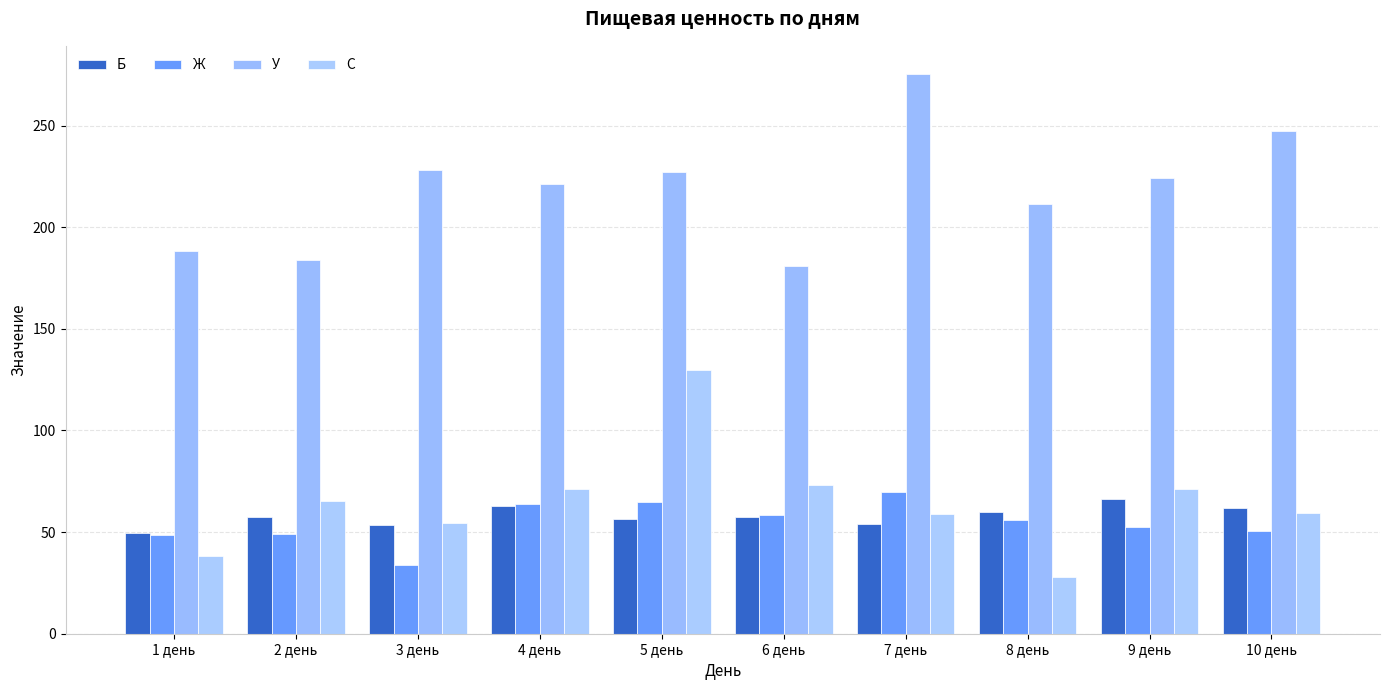

Rank the series by their maximum value, from lowest to highest.

Б, Ж, С, У